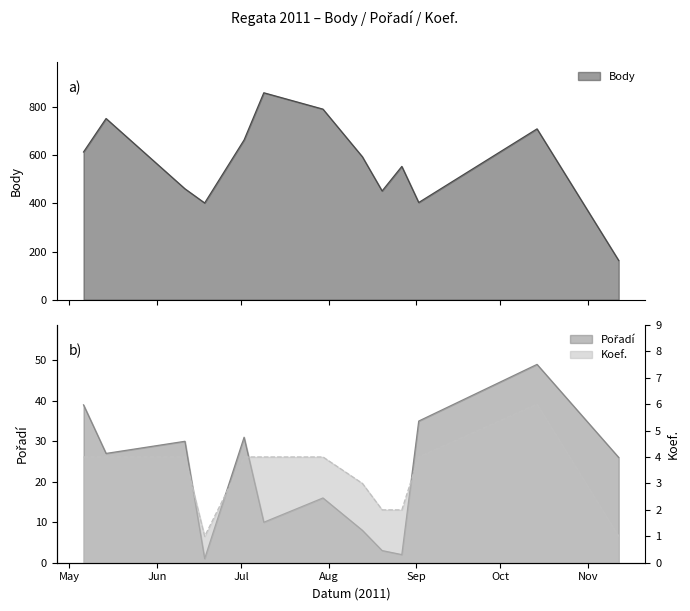

What is the sum of all Koef. values?

43